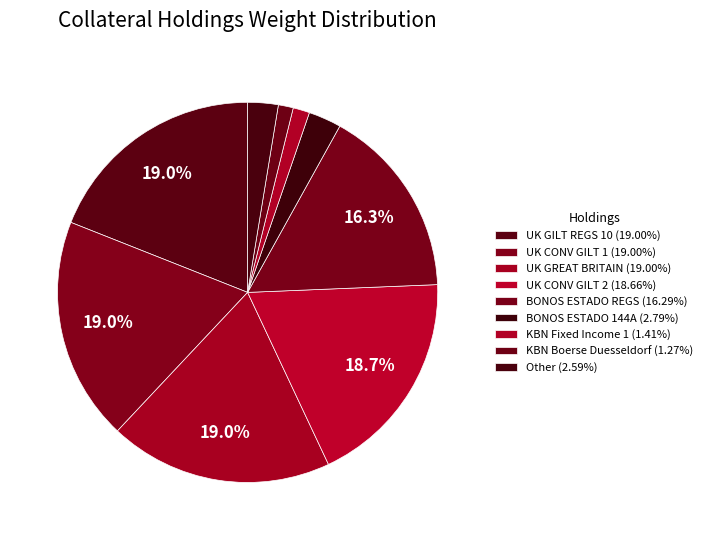

Does any single category account for the majority?

No